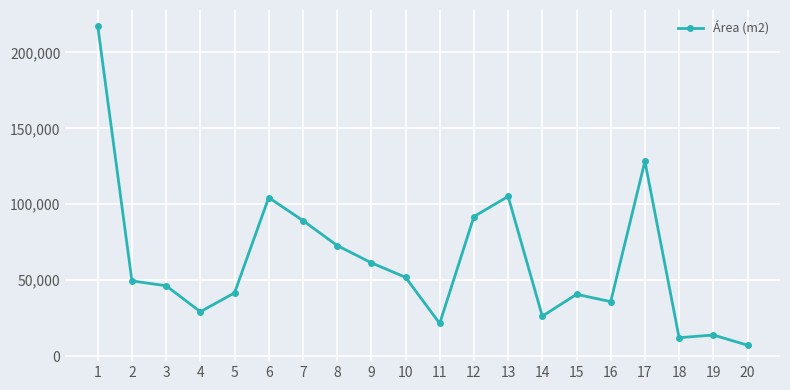

What is the maximum value shown in the chart?

217398.6